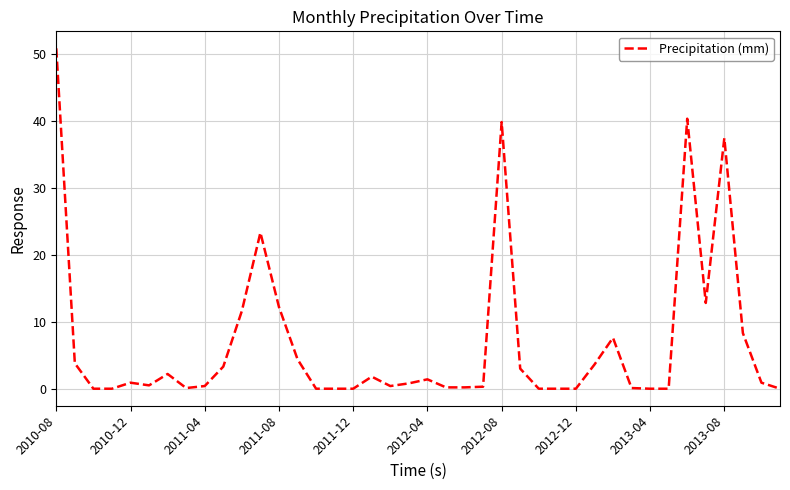

What is the greatest value displayed?

50.8